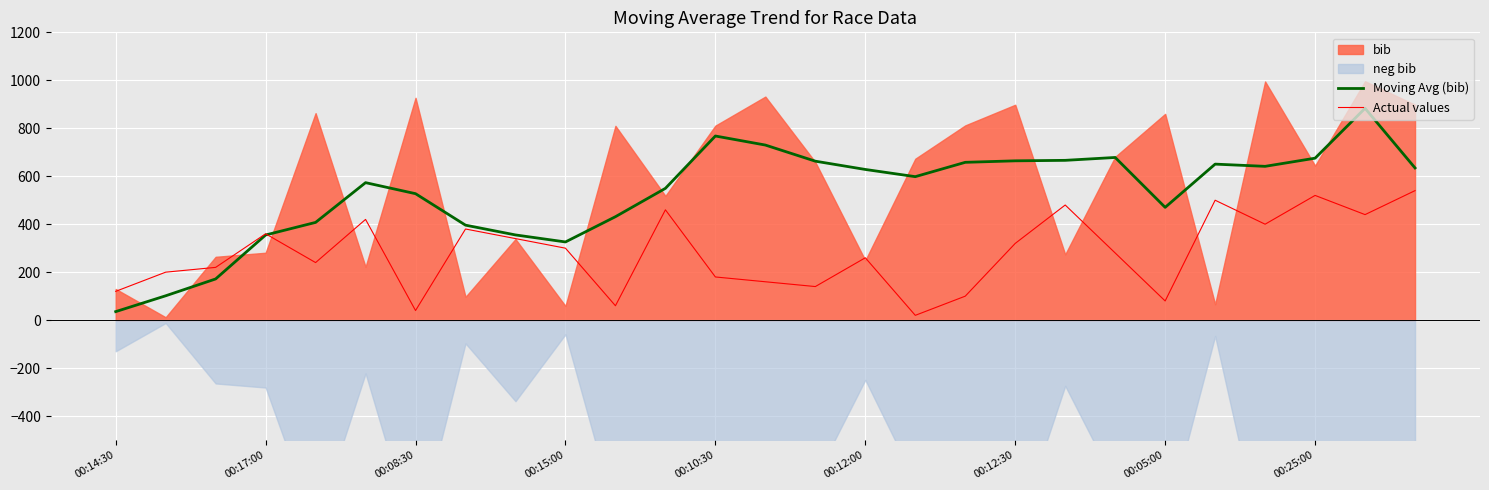

What is the minimum value for Actual values?

20.0